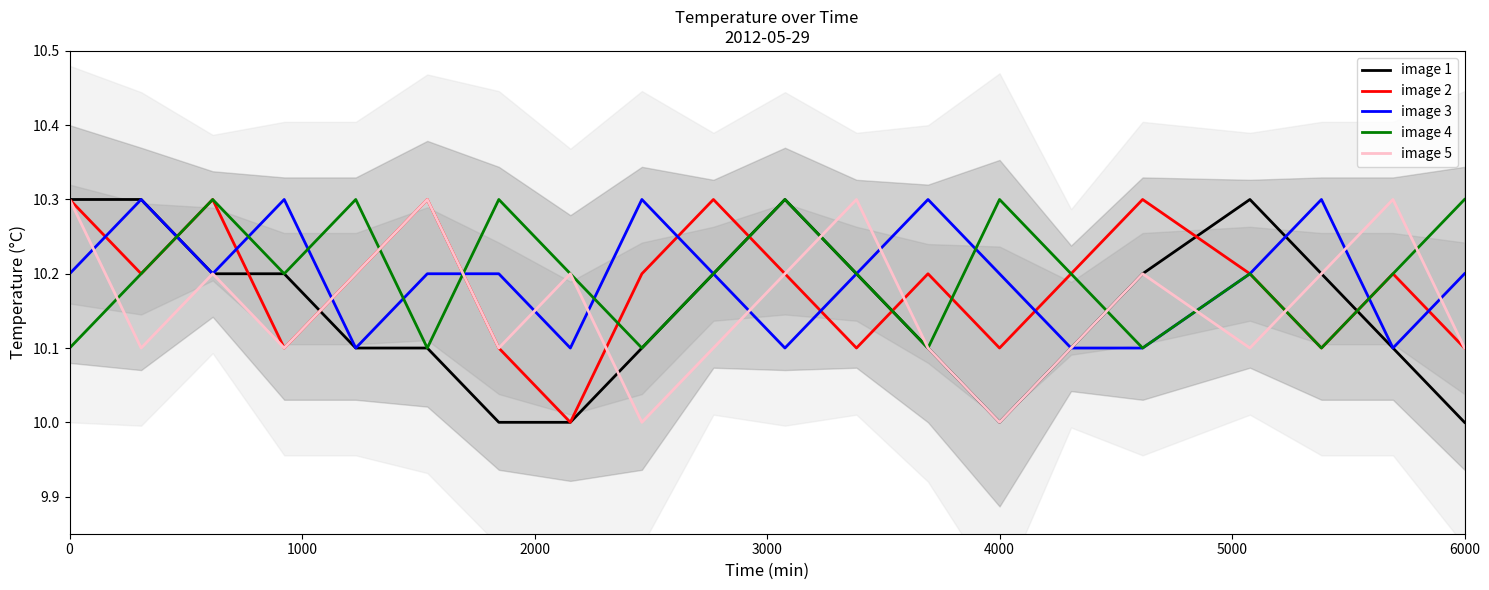

True or false: image 1 has a value of 10.0 at 4000.

True